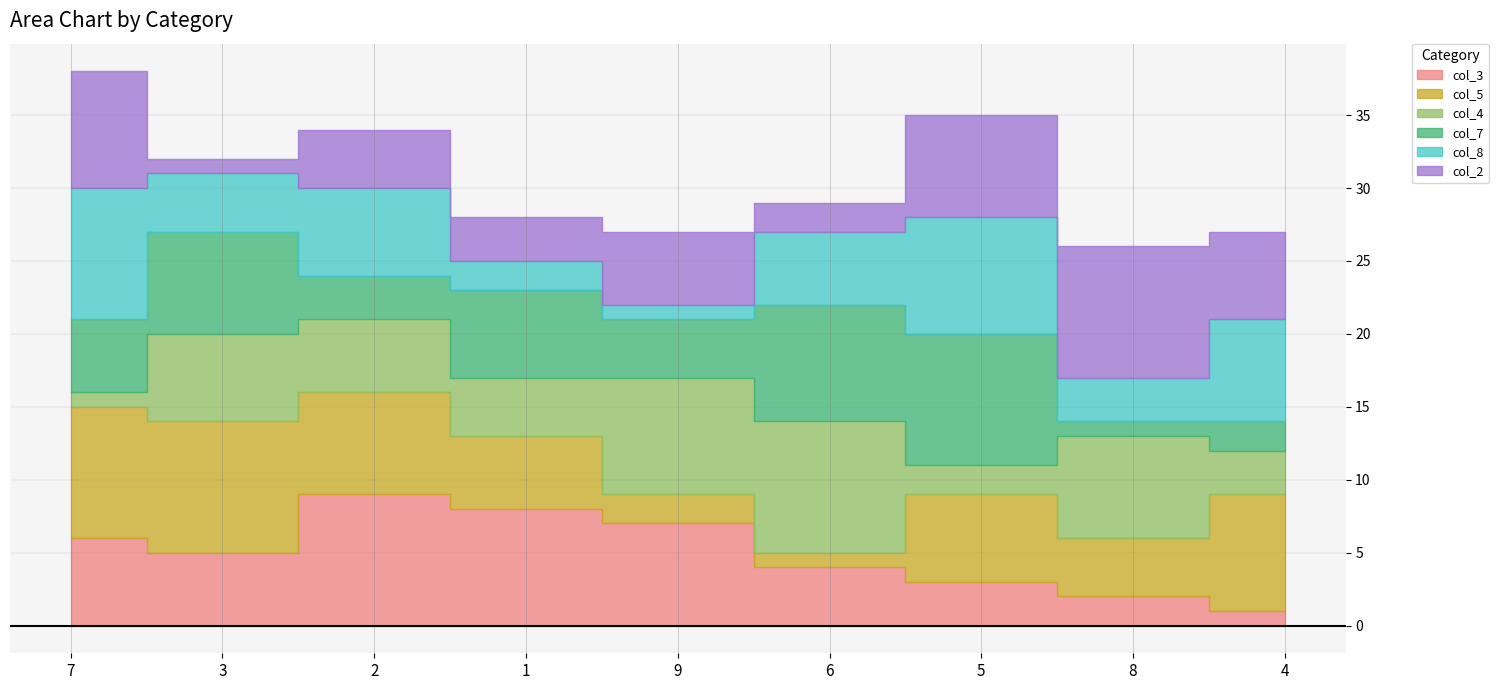

Which category has the highest value across all series?

2